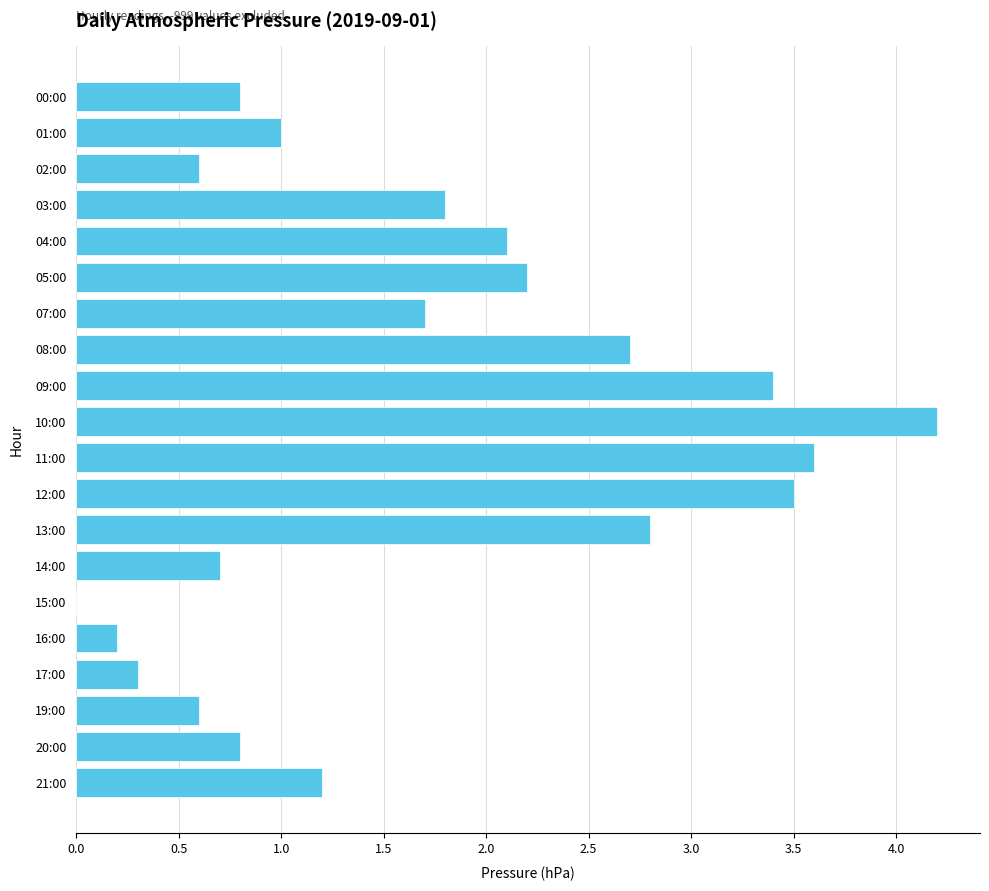

Reading top to bottom, what are all the values shown in this chart?

00:00=0.8	01:00=1.0	02:00=0.6	03:00=1.8	04:00=2.1	05:00=2.2	07:00=1.7	08:00=2.7	09:00=3.4	10:00=4.2	11:00=3.6	12:00=3.5	13:00=2.8	14:00=0.7	15:00=0.0	16:00=0.2	17:00=0.3	19:00=0.6	20:00=0.8	21:00=1.2